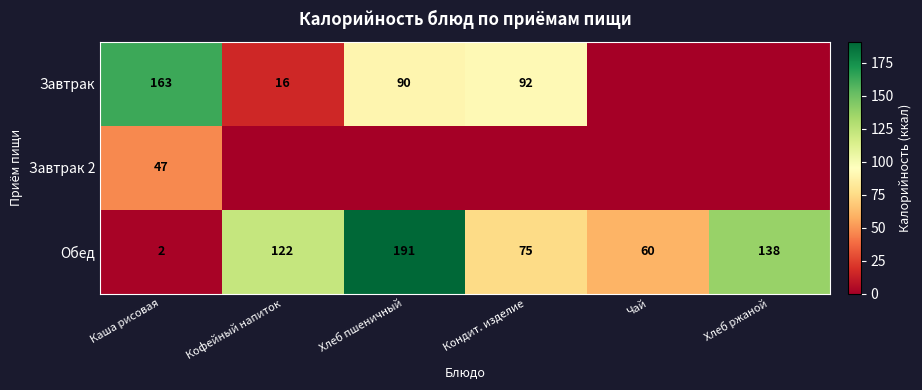

Is it true that Обед equals 305 at Хлеб пшеничный?

False